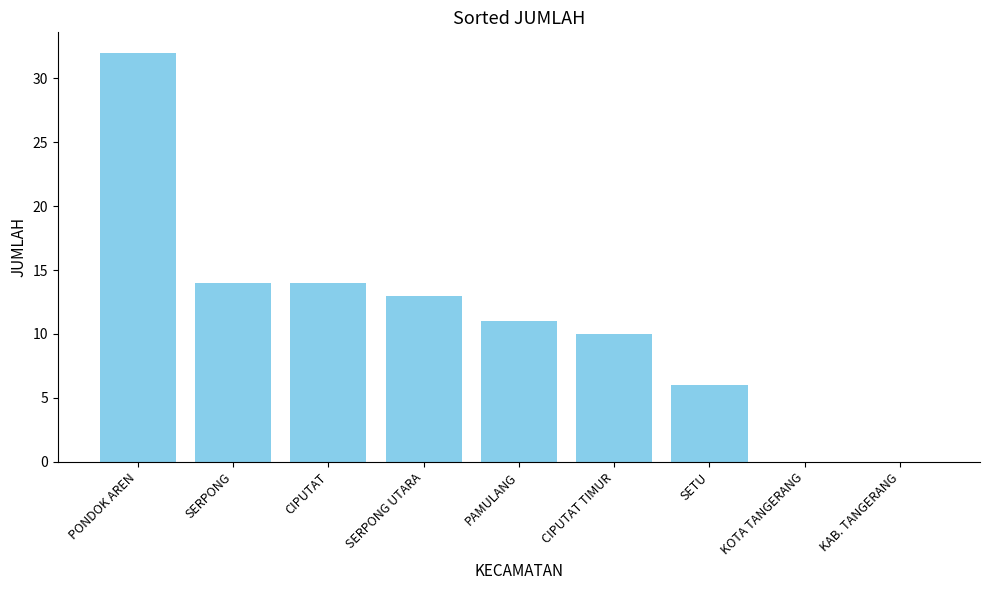

Count the number of categories in the chart.

9